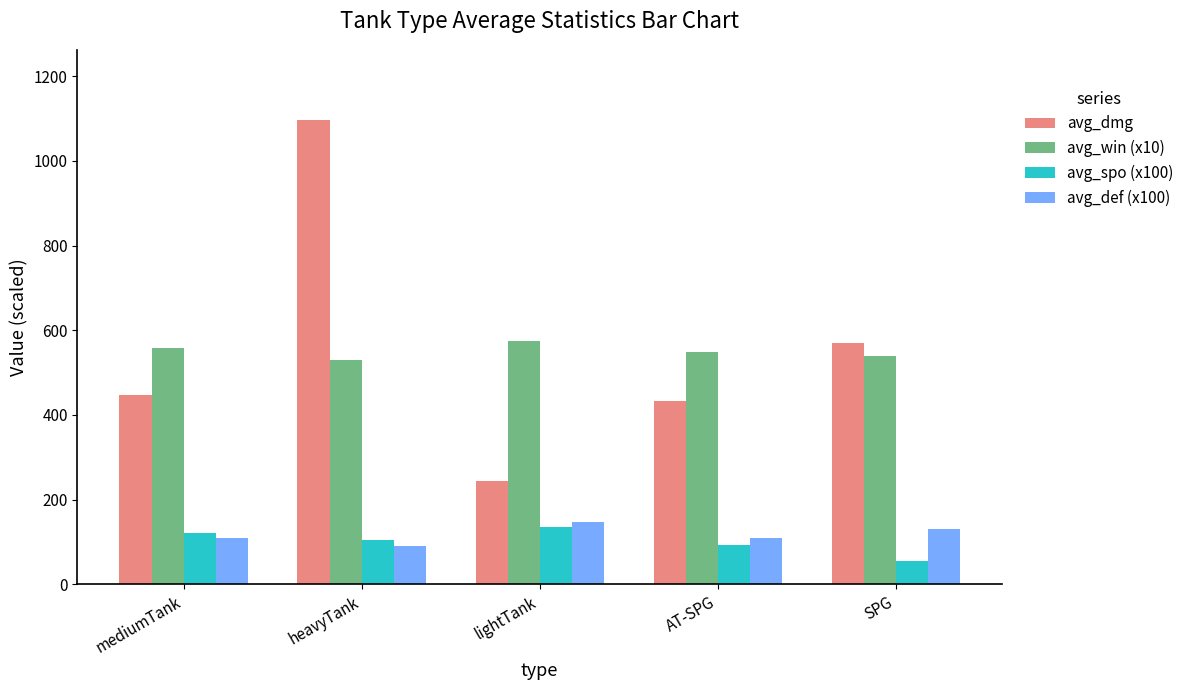

What are all the series names shown in the legend?

avg_dmg, avg_win (x10), avg_spo (x100), avg_def (x100)